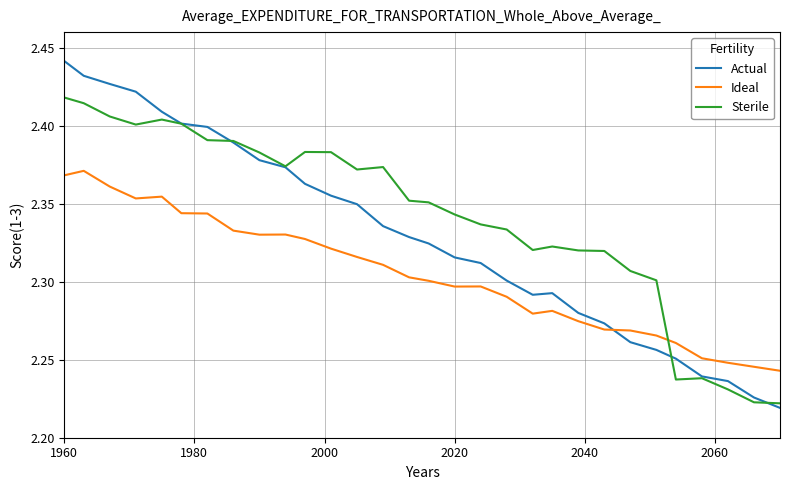

Which series has the widest spread of values?

Actual